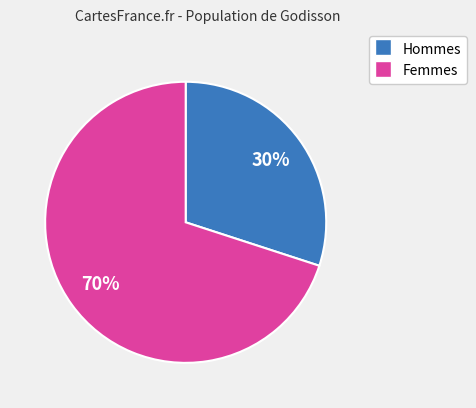

Is there any slice that represents more than half of the pie?

Yes